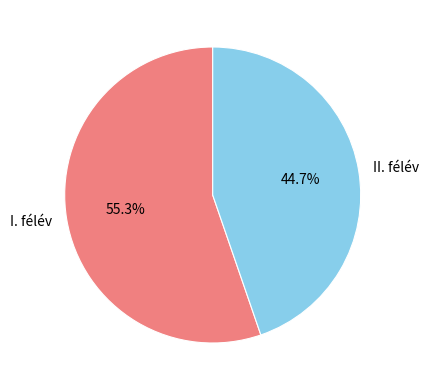

Is there any slice that represents more than half of the pie?

Yes